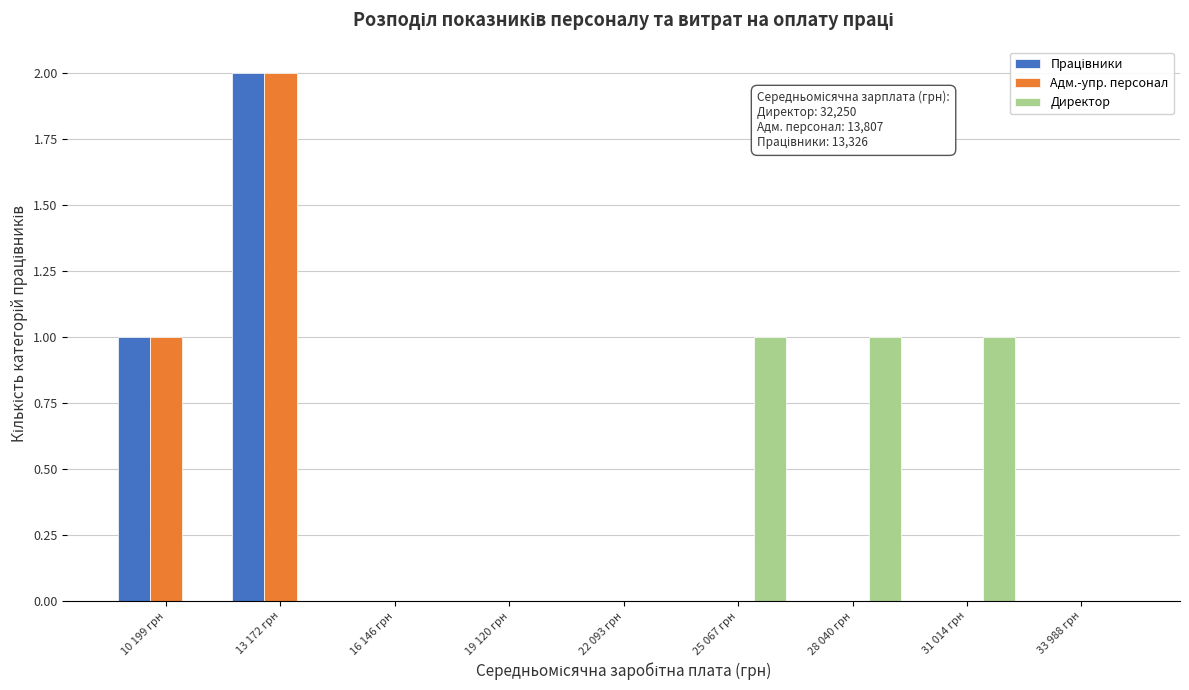

Is the value of Адм.-упр. персонал at 16 146 грн greater than the value of Директор at 31 014 грн?

No